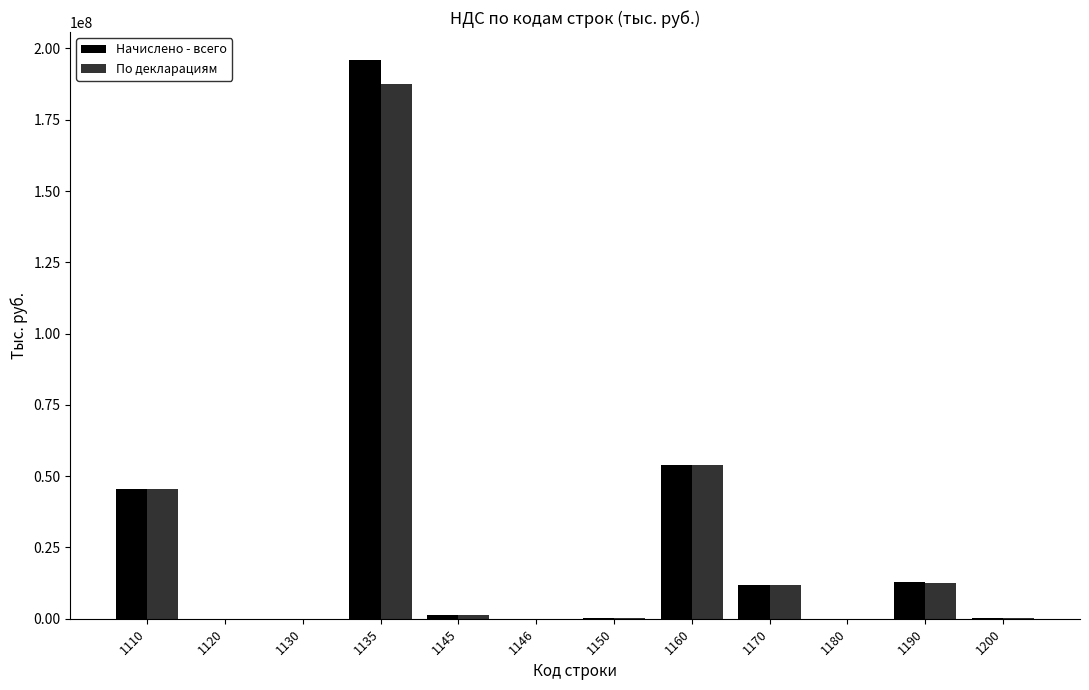

Is the value of По декларациям at 1160 greater than the value of Начислено - всего at 1130?

Yes